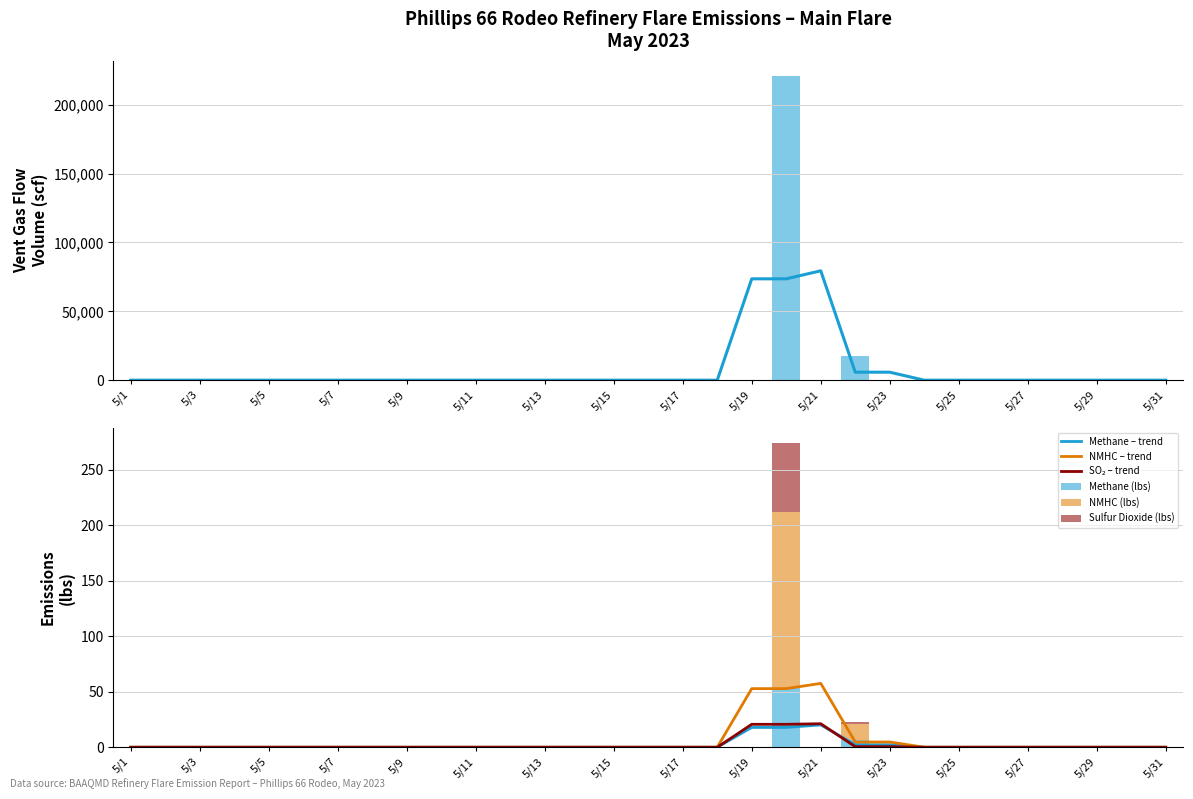

How many distinct data groups are displayed?

4